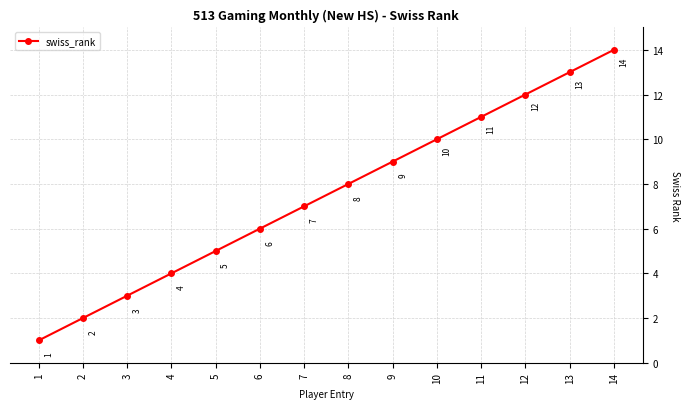

What is the change in value from 10 to 11?

+1